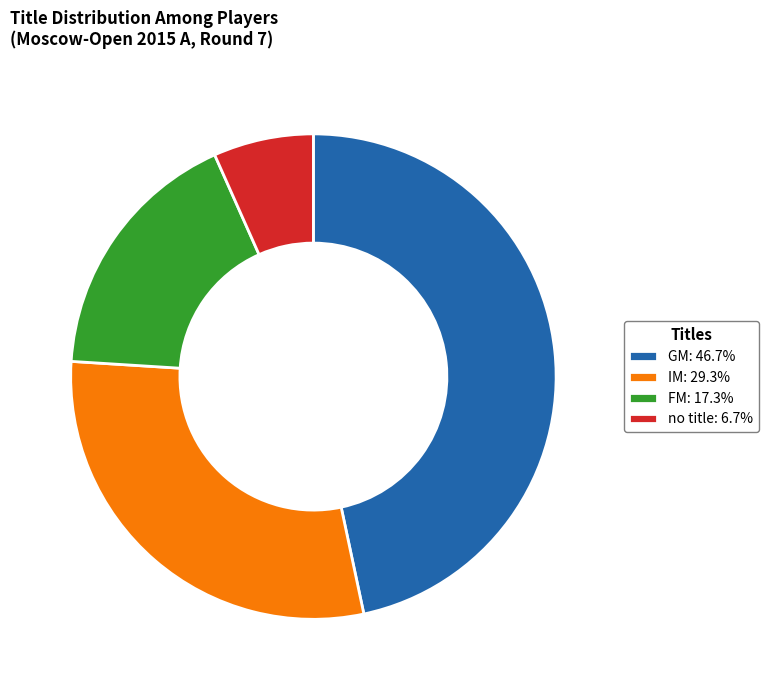

Does FM: 17.3% account for over 50% of the chart?

No